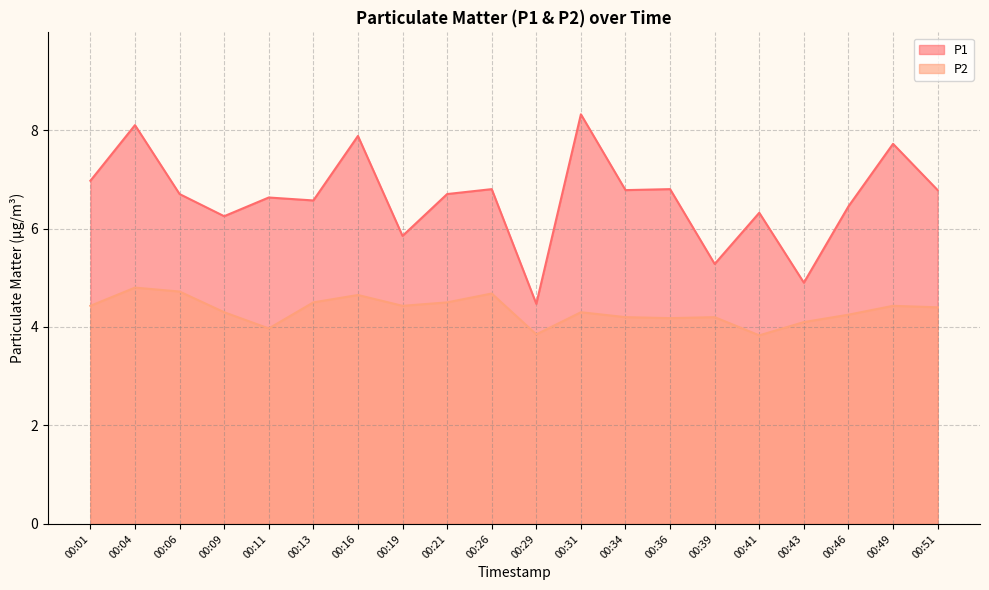

True or false: P1 has a value of 1.8 at 00:41.

False